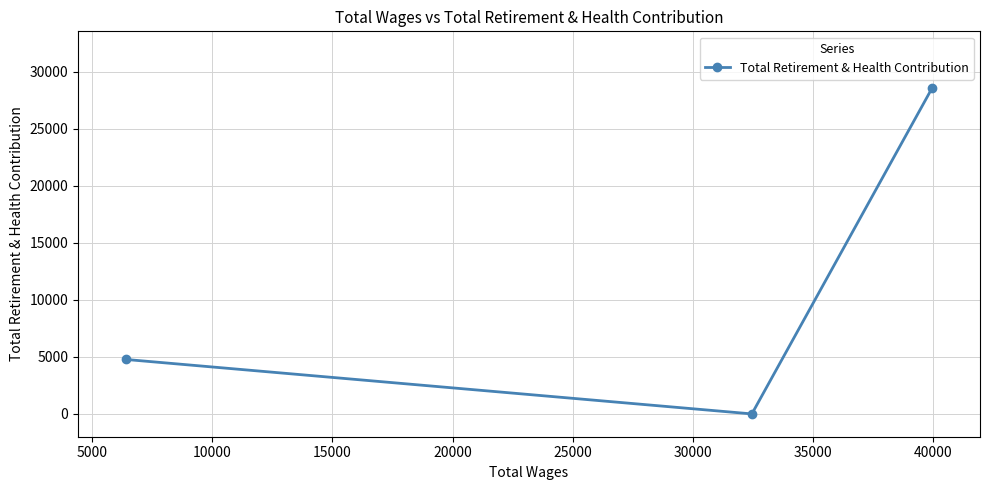

Is this an area chart (filled region under the line)?

No